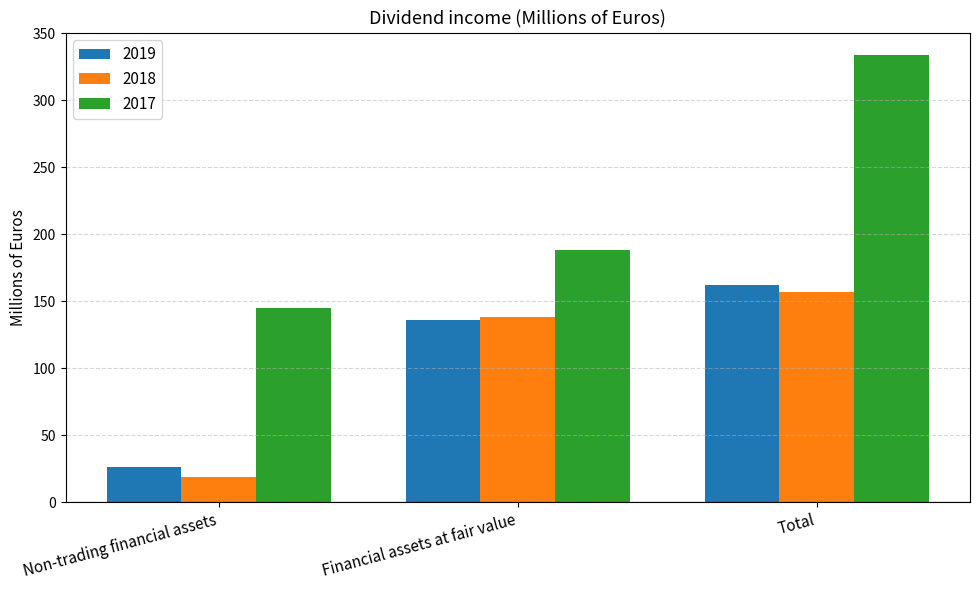

How many data points in 2019 are less than 136?

1